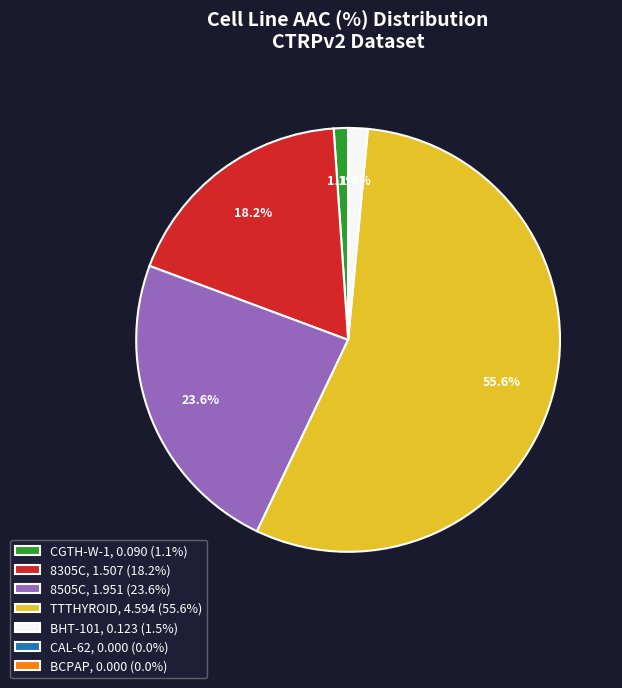

Between 8305C, 1.507 (18.2%) and 8505C, 1.951 (23.6%), which is larger?

8505C, 1.951 (23.6%)